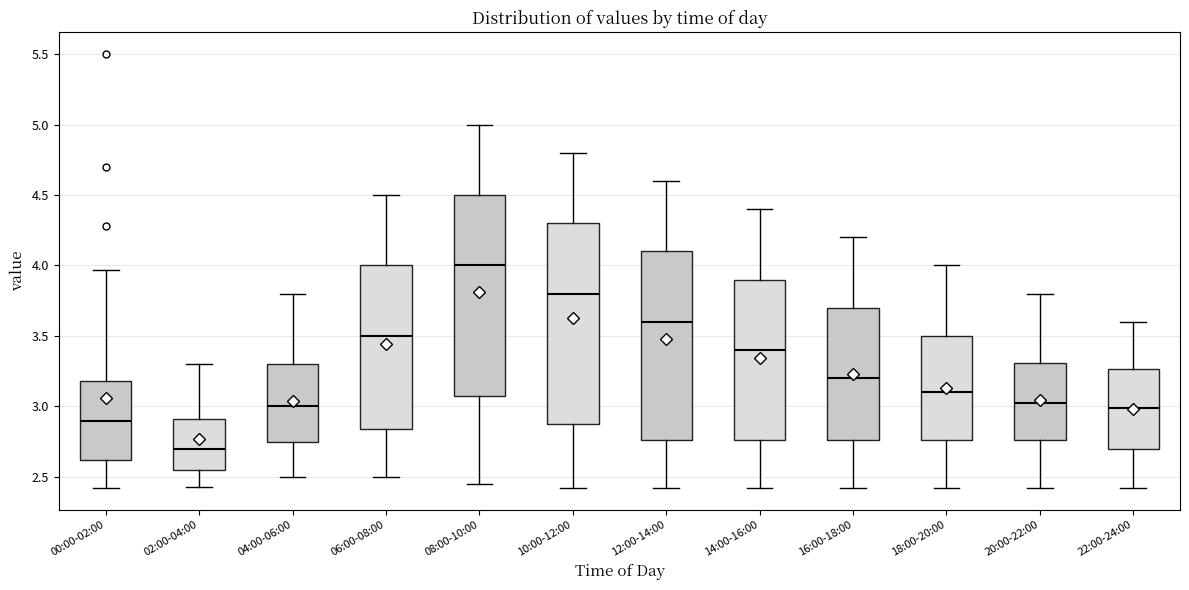

Which box's median line is the lowest?

02:00-04:00